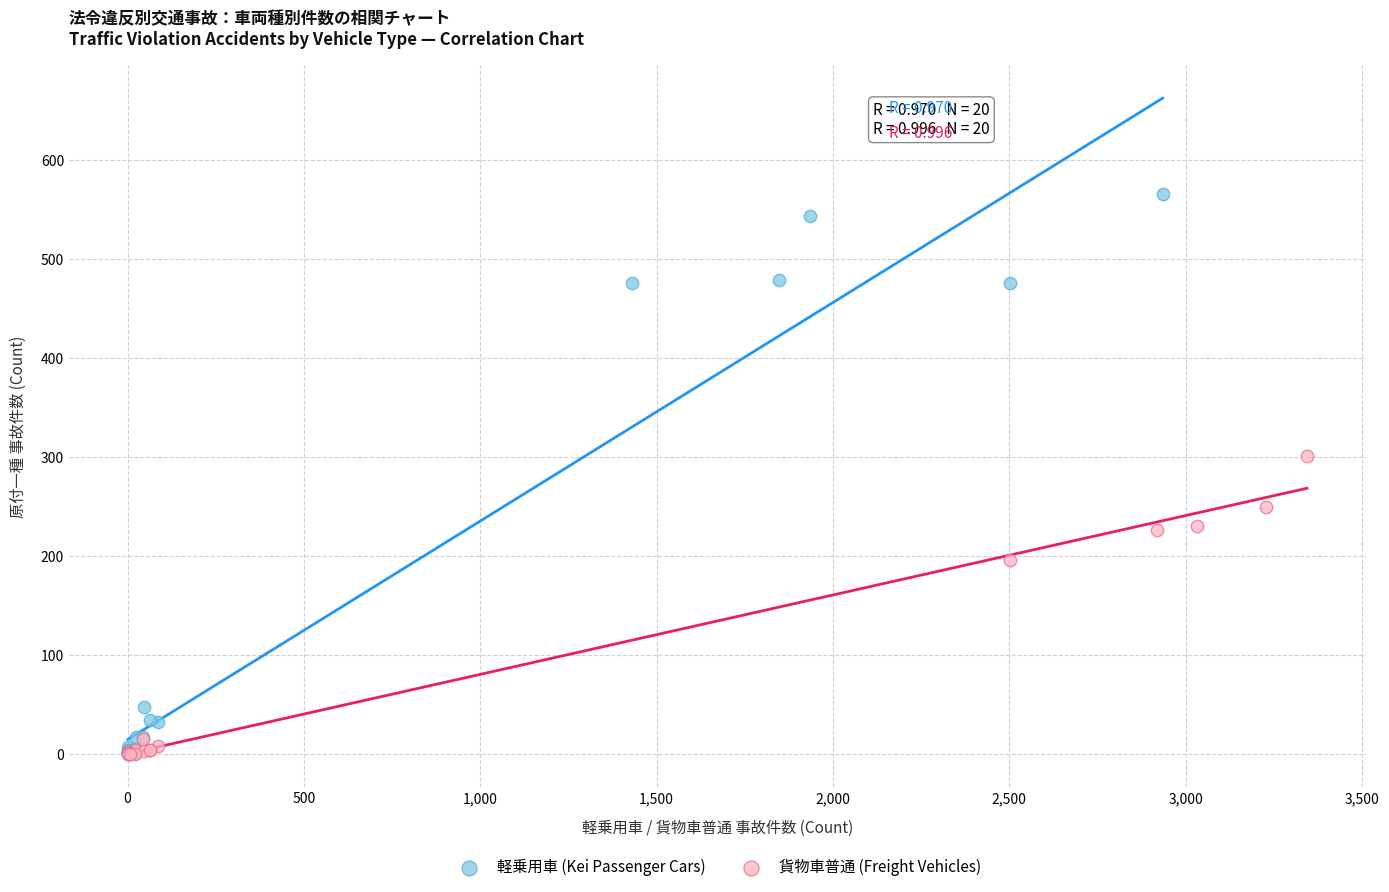

Which series has the widest spread of Y values?

軽乗用車 (Kei Passenger Cars)